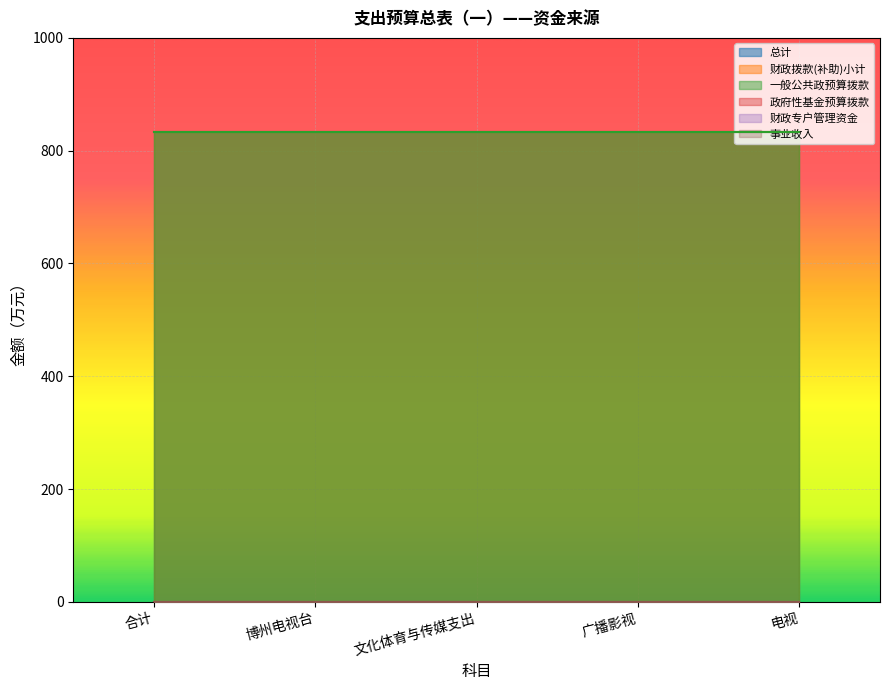

List the series in order of their peak value, lowest first.

政府性基金预算拨款, 财政专户管理资金, 事业收入, 总计, 财政拨款(补助)小计, 一般公共政预算拨款